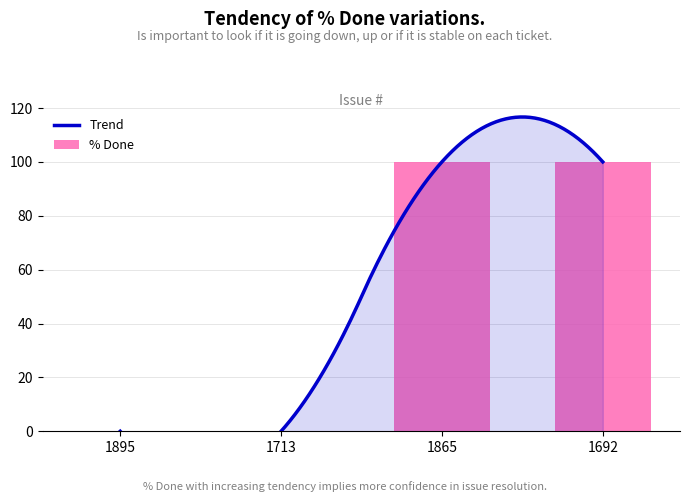

At which category does the chart reach its minimum across all series?

1895